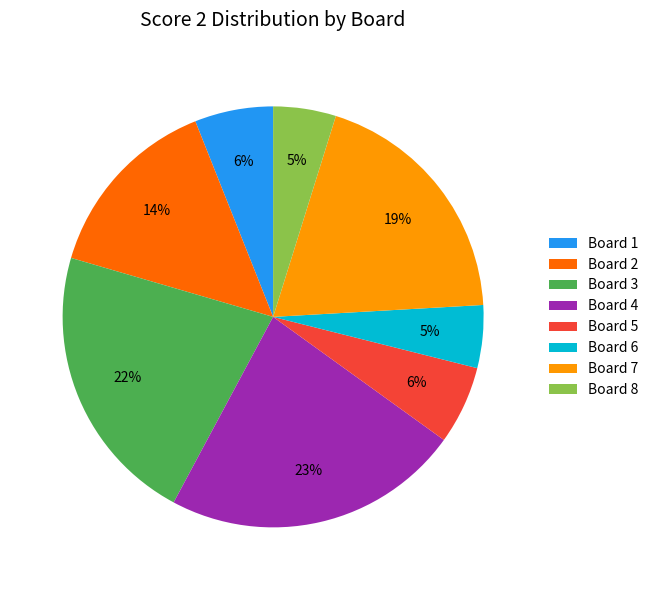

To the nearest percent, what percentage of the pie is Board 8?

5%